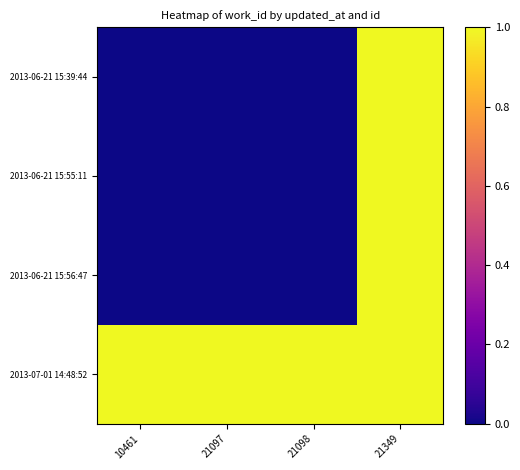

Between 10461 and 21349, which is larger?

21349